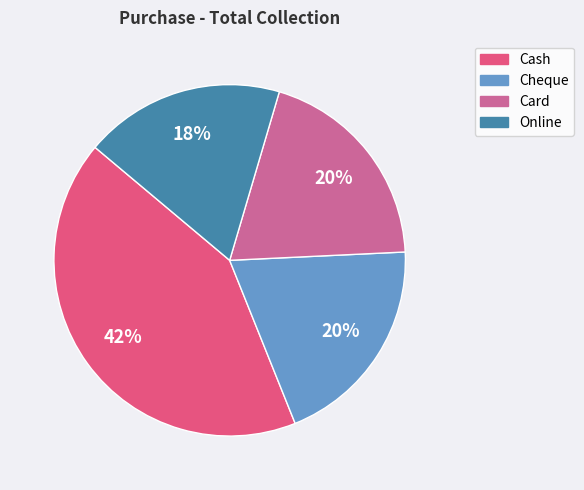

Which slice is the largest?

Cash